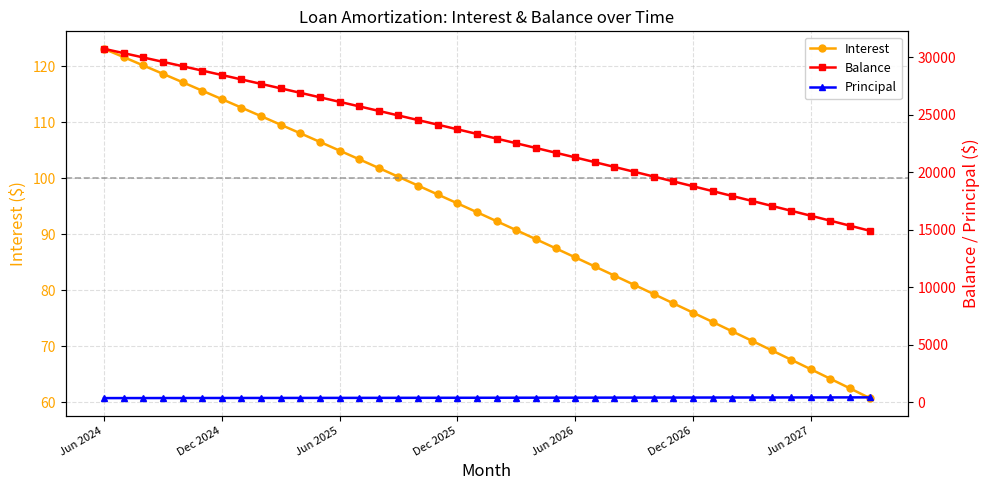

What are all the series names shown in the legend?

Interest, Balance, Principal